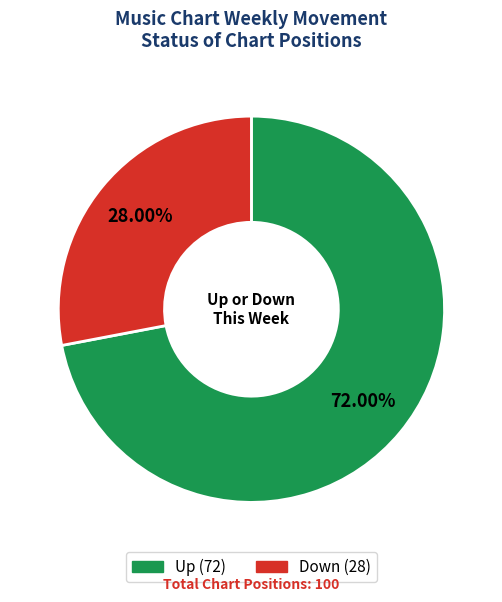

Is there a majority slice in this chart?

Yes